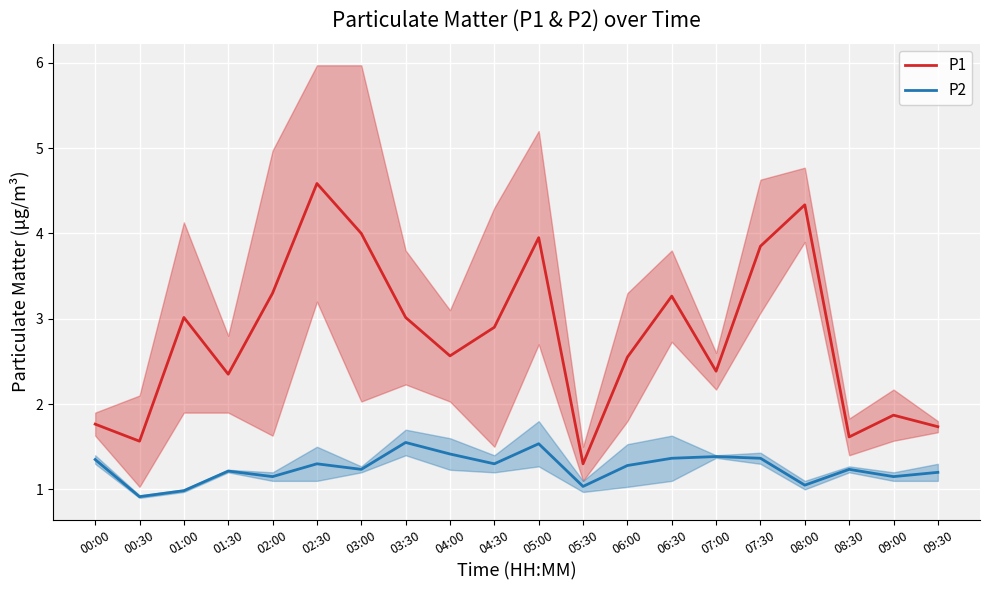

How many data points does each series have?

20